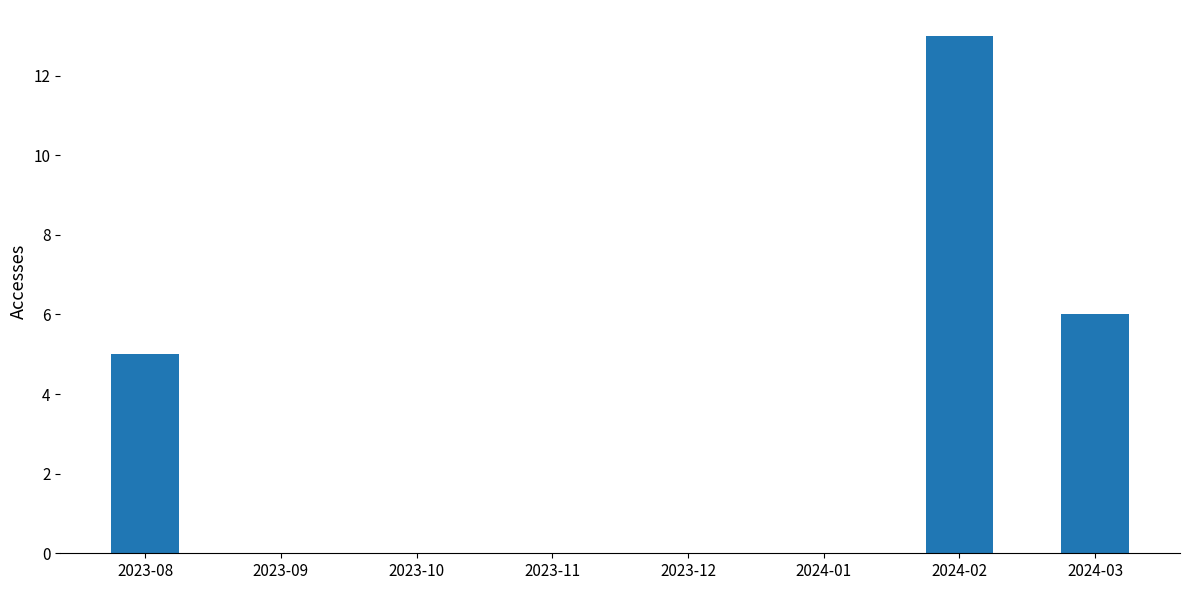

Which category has the highest value across all series?

2024-02